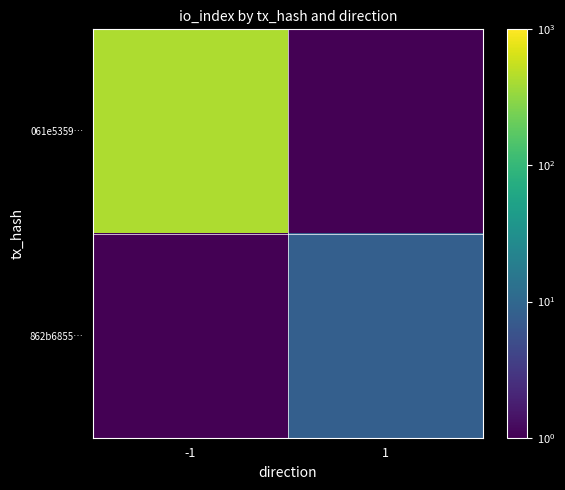

Which series has the largest range (max minus min)?

061e5359…